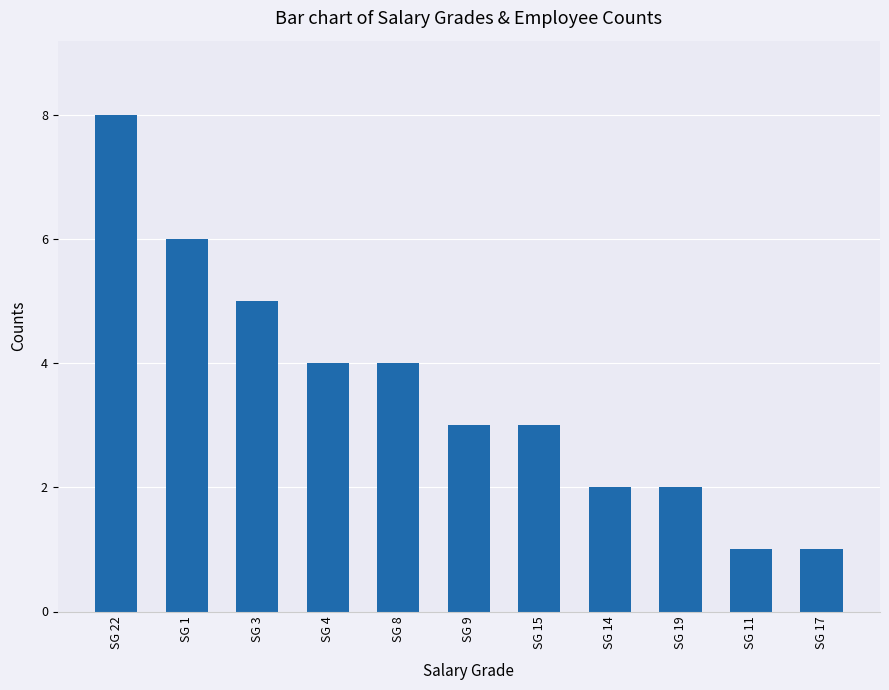

Count the values in the range 2 to 5.

7